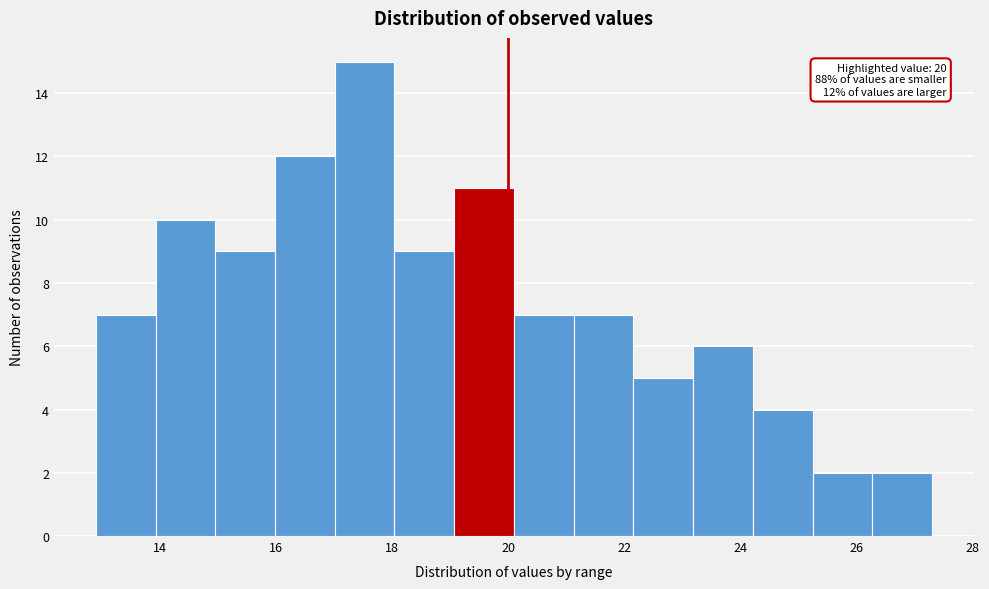

Over which range of the x-axis is the bar tallest?

17.0 to 18.0